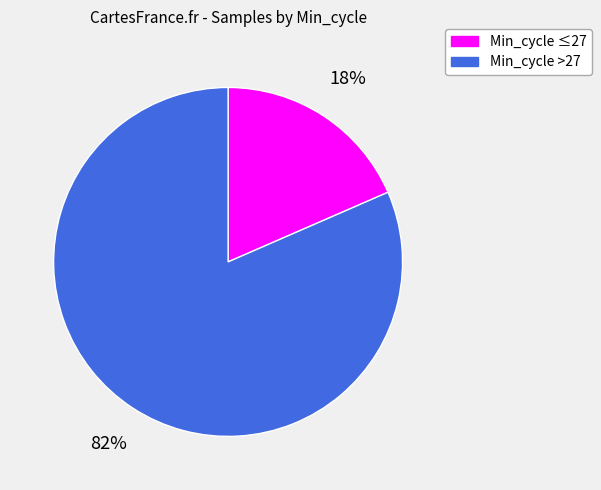

Count the number of slices in the pie.

2